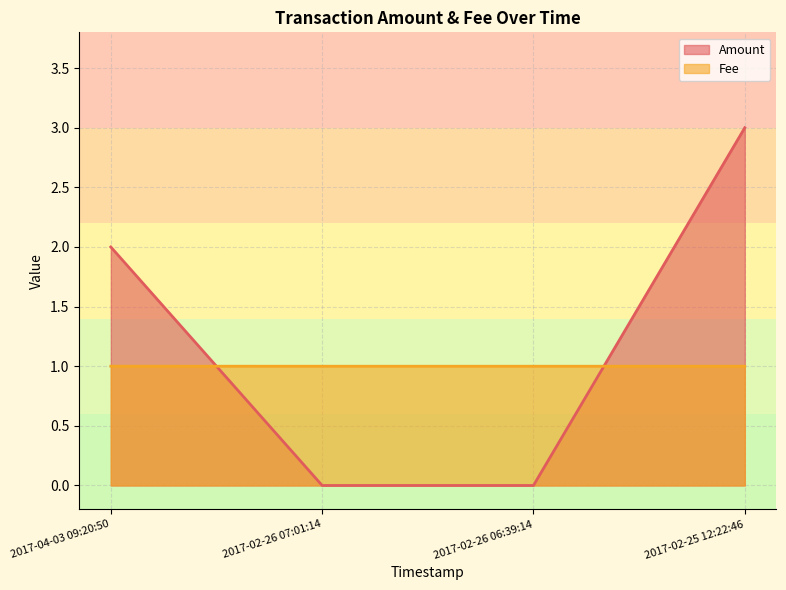

What is the sum of the Amount values at 2017-04-03 09:20:50 and 2017-02-25 12:22:46?

5.0